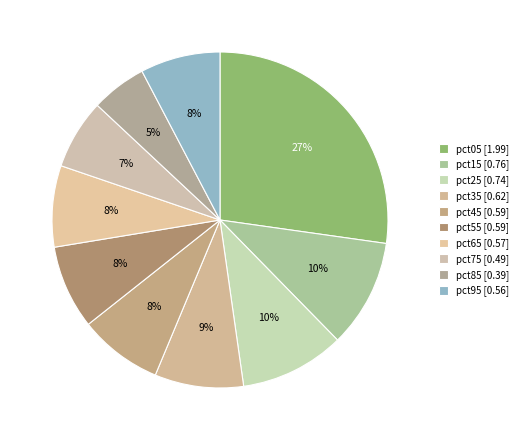

Count the number of slices in the pie.

10